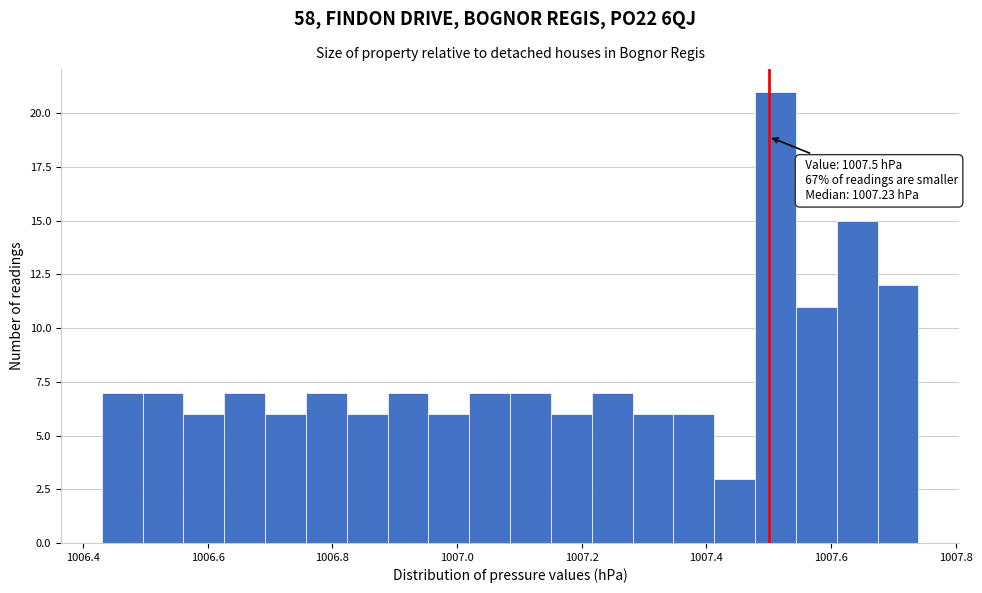

Around what value on the x-axis is the tallest bar? Give the approximate position of its centre, as read against the axis.

1007.52